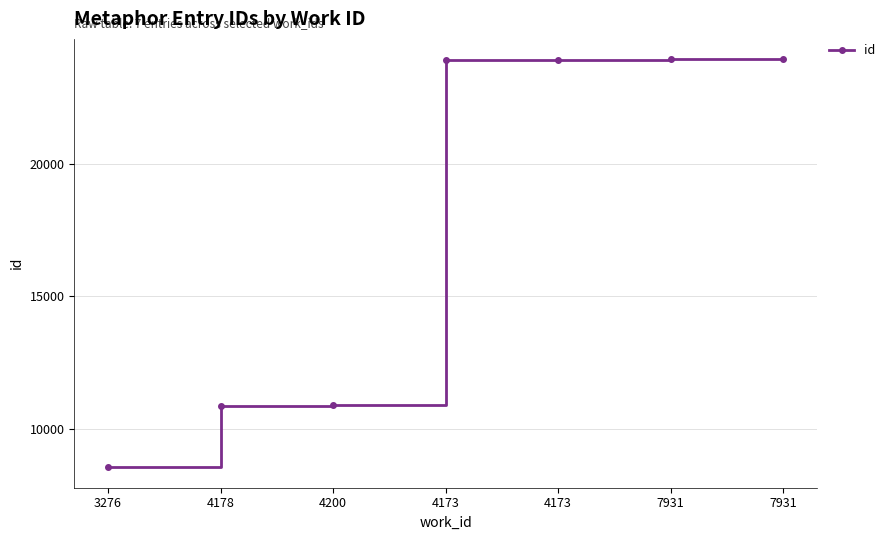

How many lines are shown in the chart?

1